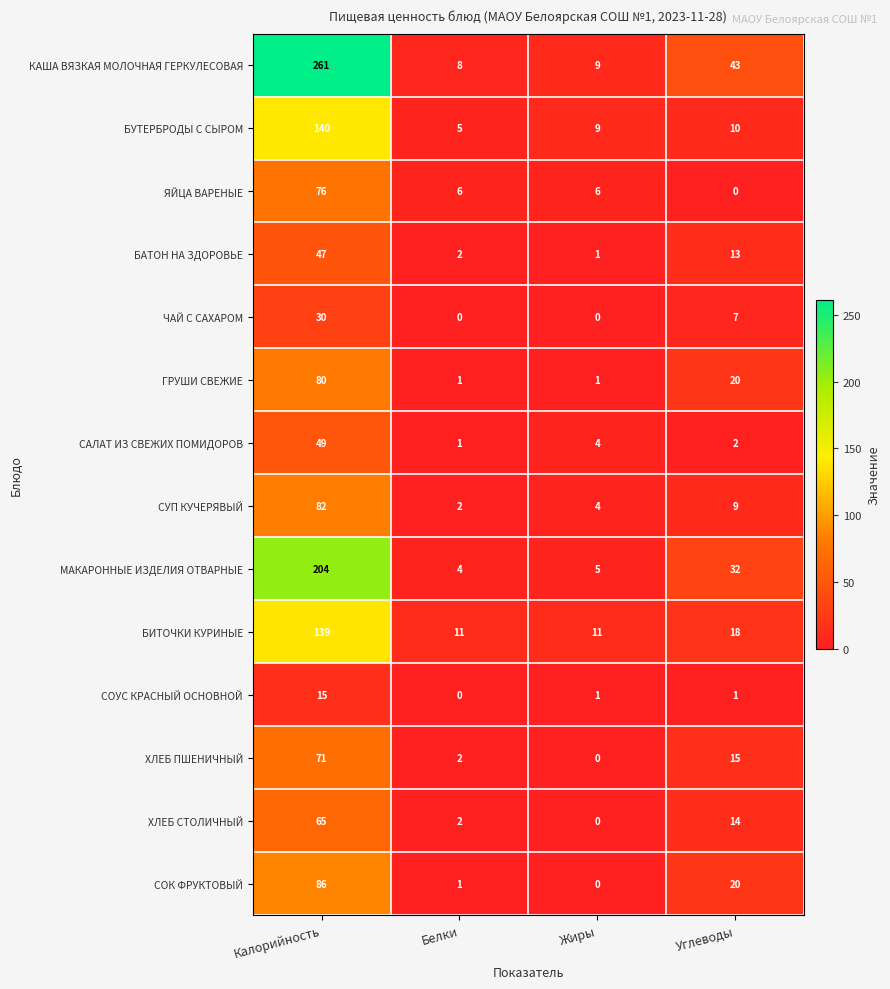

At which category is the sum across all series the highest?

Калорийность